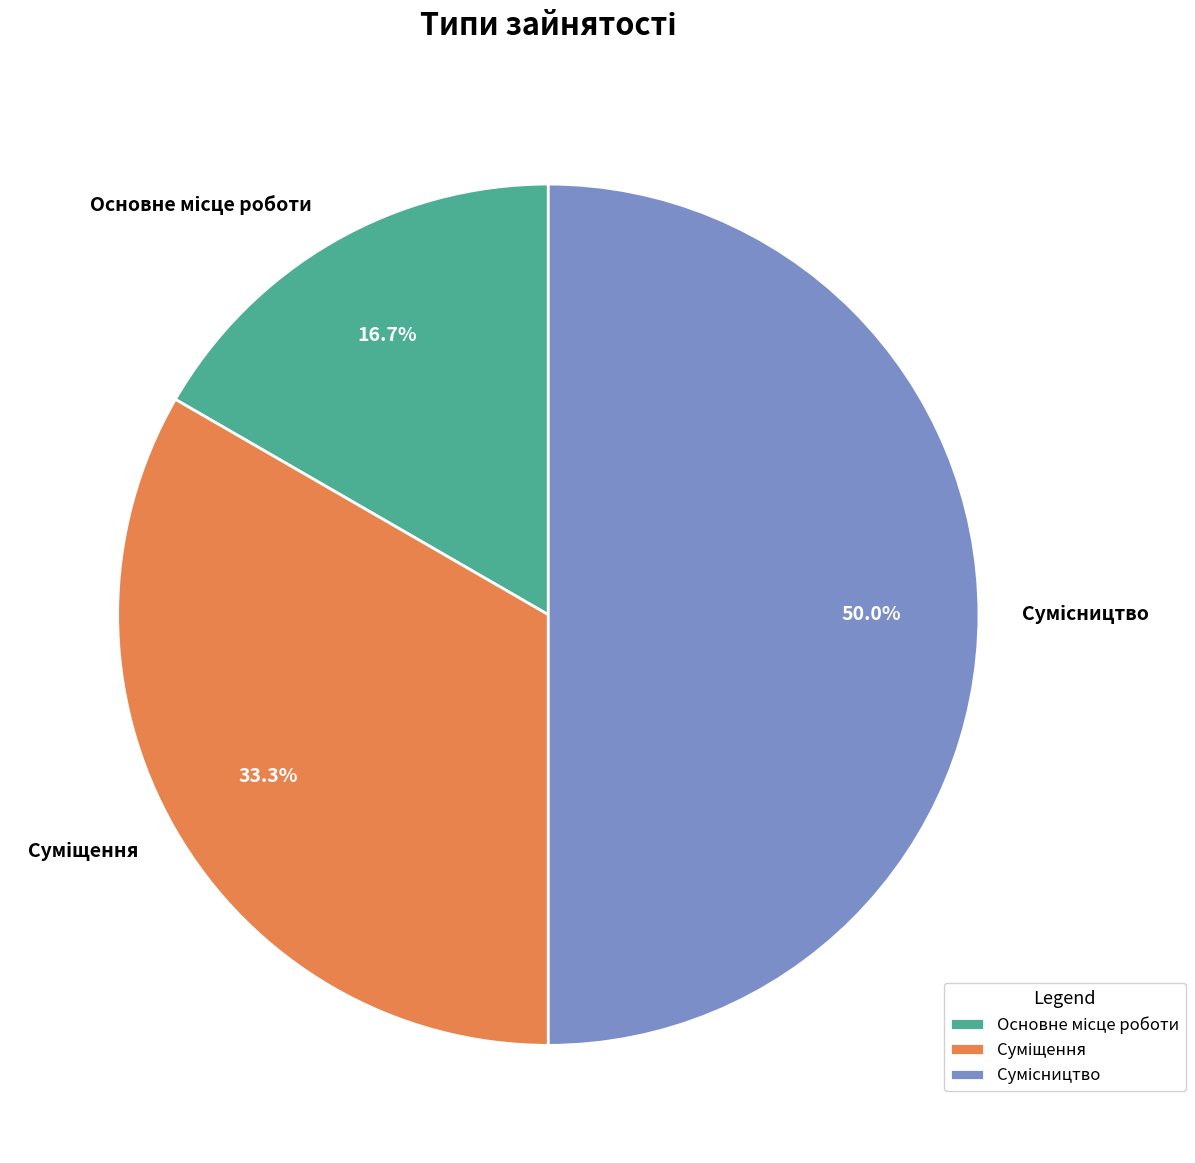

The Сумісництво slice represents 50% of the pie. True or false?

True